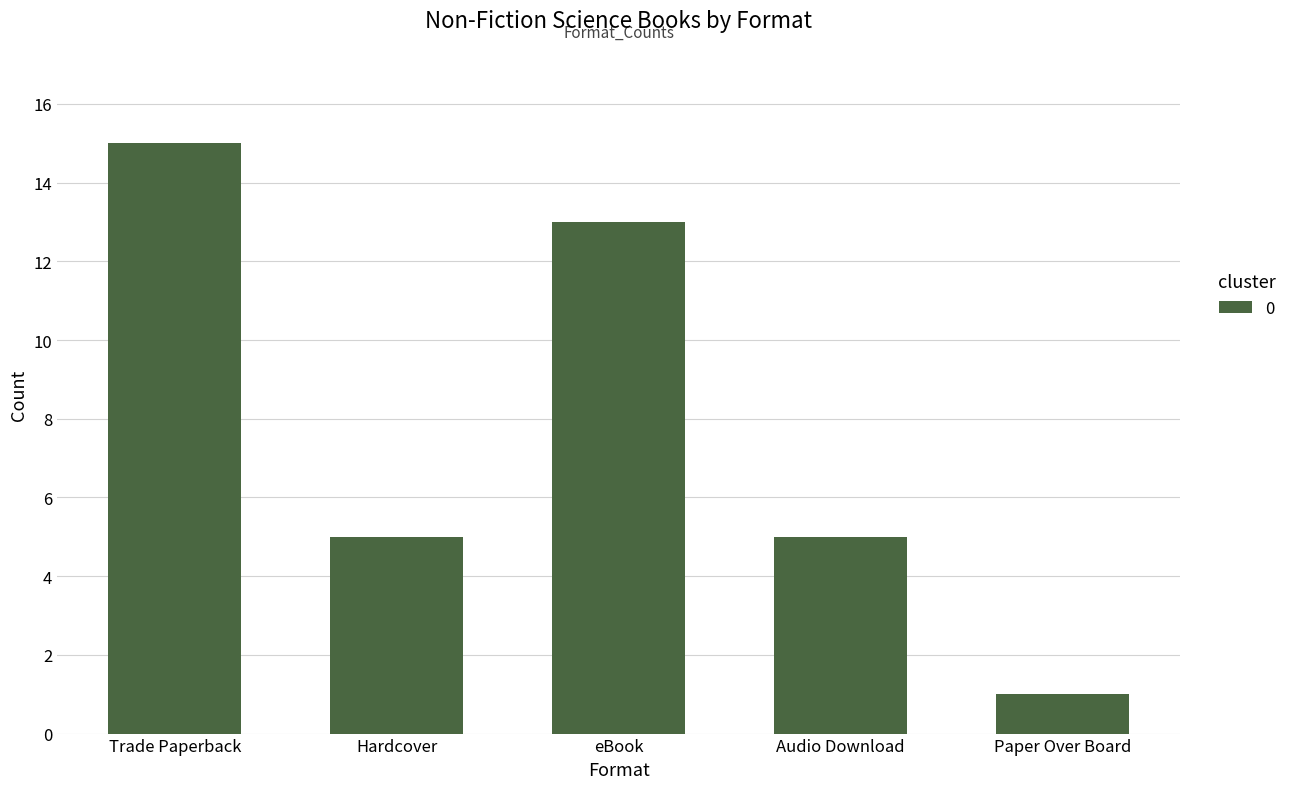

Reading left to right, what are all the values shown in this chart?

Trade Paperback=15	Hardcover=5	eBook=13	Audio Download=5	Paper Over Board=1